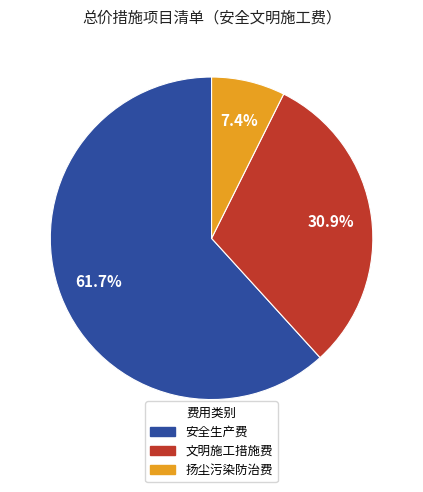

How many slices are in this pie chart?

3